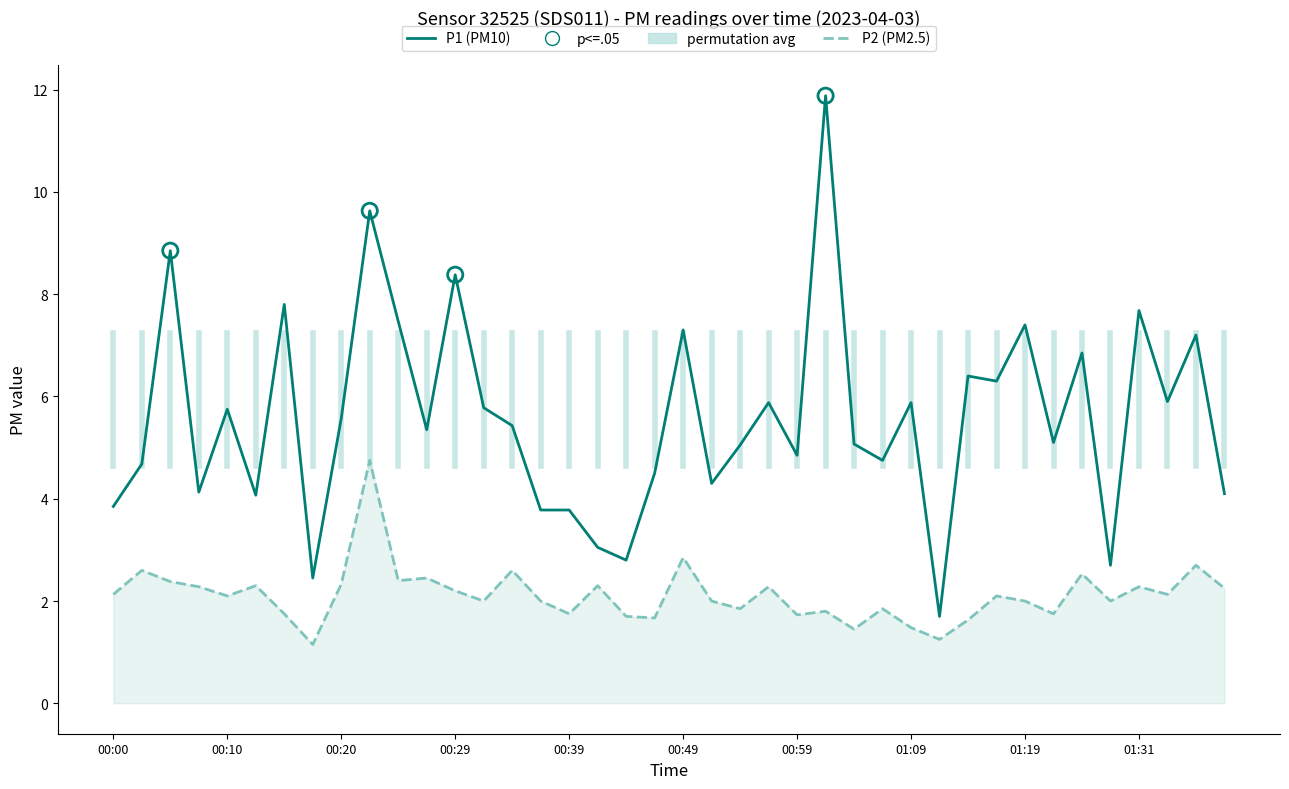

Which series has the widest spread of values?

P1 (PM10)